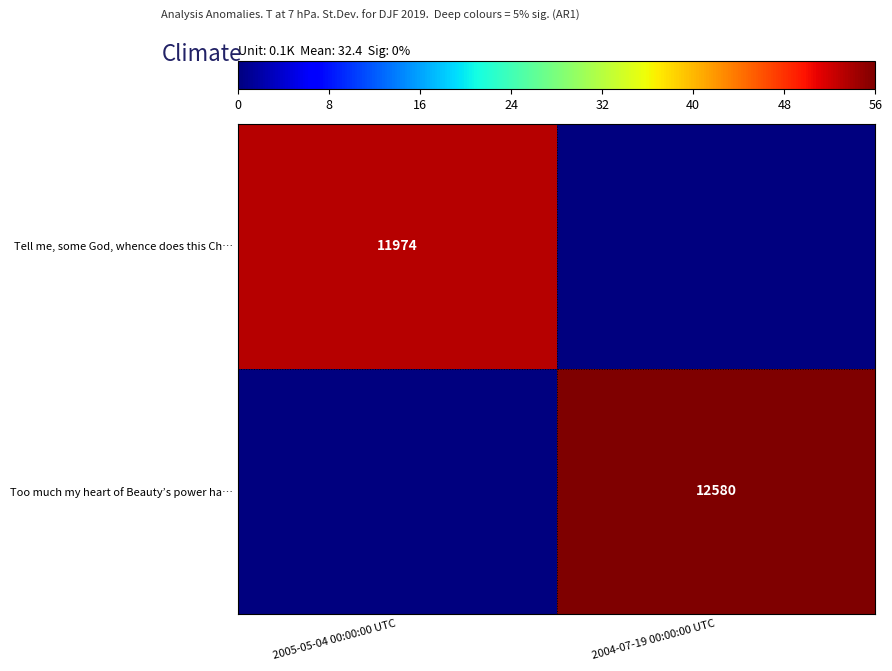

The Too much my heart of Beauty’s power ha… series shows 12580 at 2004-07-19 00:00:00 UTC. True or false?

True